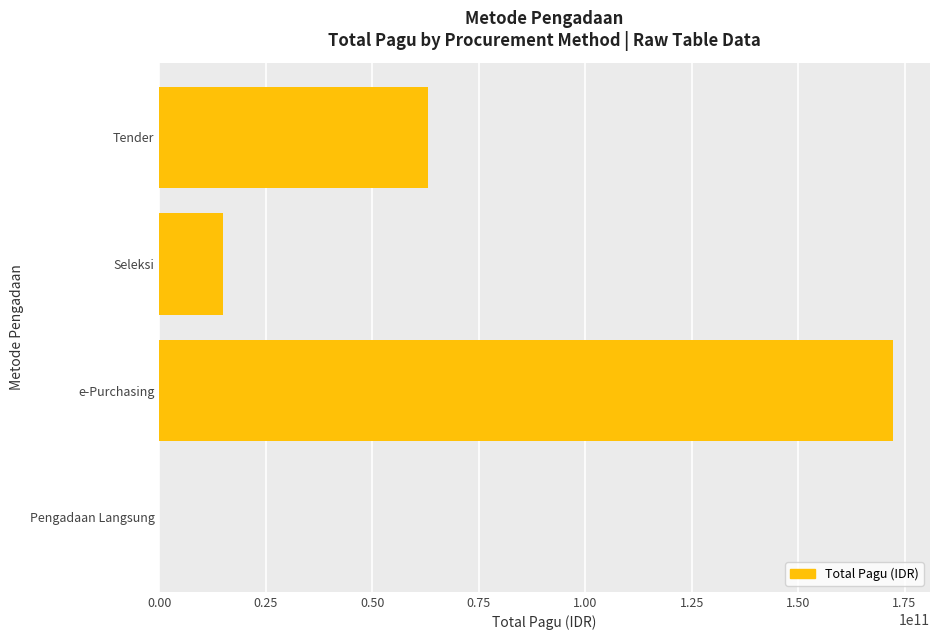

Reading top to bottom, extract all data points from this chart.

Tender=62998856200	Seleksi=14862593750	e-Purchasing=172360750000	Pengadaan Langsung=4512000